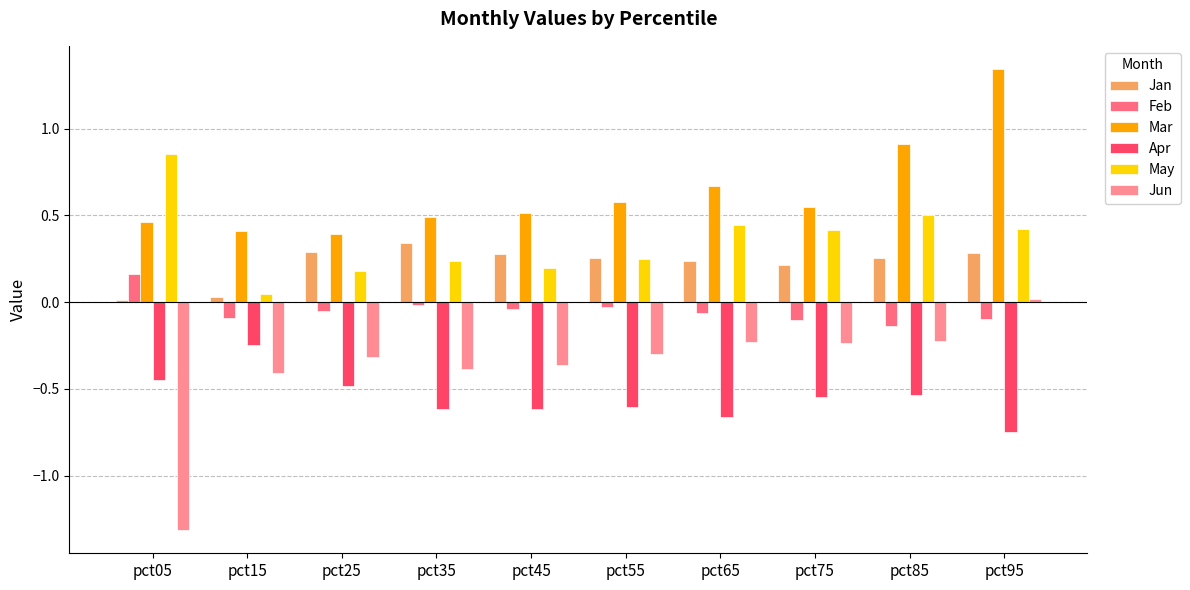

How many bars are there in each group?

6